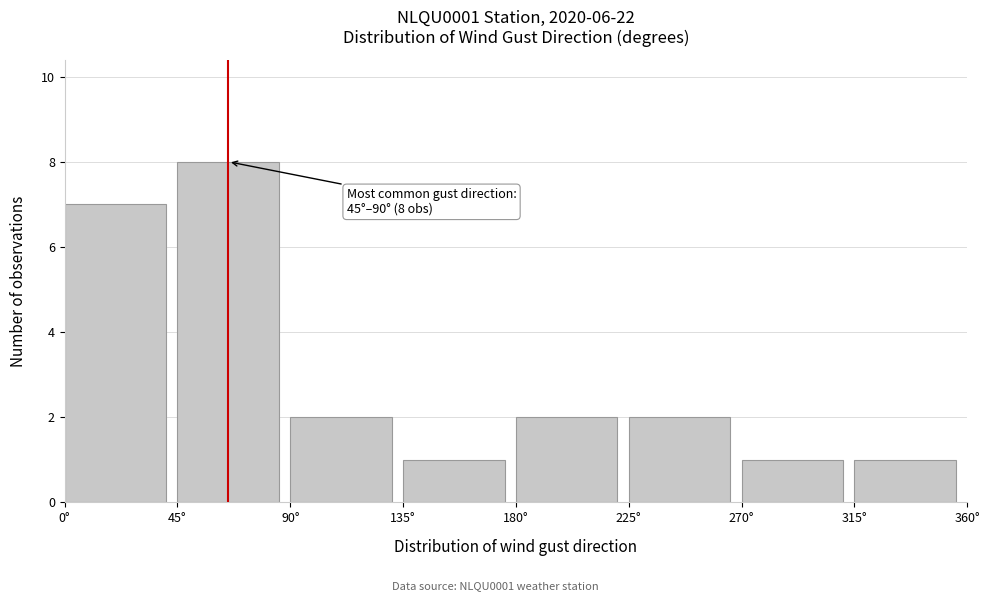

Which range on the x-axis has the tallest bar?

45 to 90